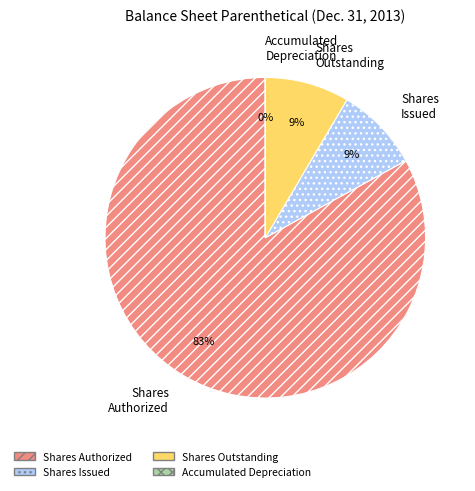

Which slice is the largest?

Shares Authorized